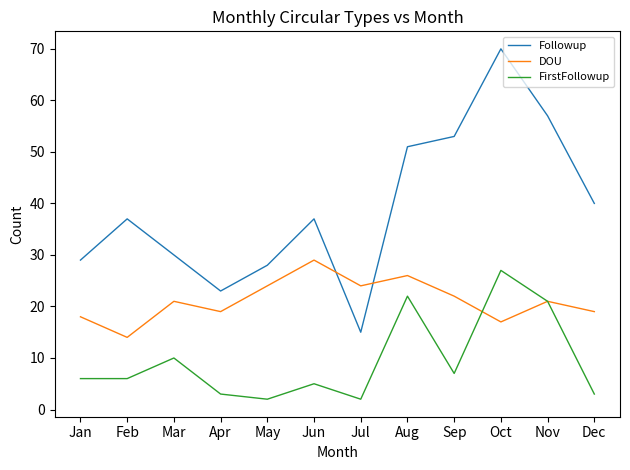

True or false: FirstFollowup and Followup intersect in this chart.

False